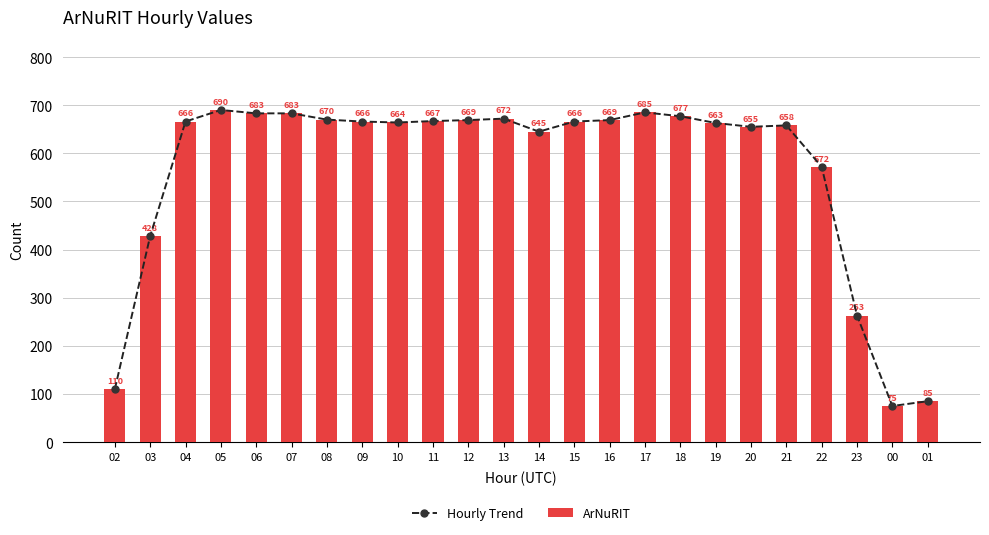

Reading right to left, transcribe all the data shown in this chart.

Hourly Trend: 01=85	00=75	23=263	22=572	21=658	20=655	19=663	18=677	17=685	16=669	15=666	14=645	13=672	12=669	11=667	10=664	09=666	08=670	07=683	06=683	05=690	04=666	03=428	02=110
ArNuRIT: 01=85	00=75	23=263	22=572	21=658	20=655	19=663	18=677	17=685	16=669	15=666	14=645	13=672	12=669	11=667	10=664	09=666	08=670	07=683	06=683	05=690	04=666	03=428	02=110